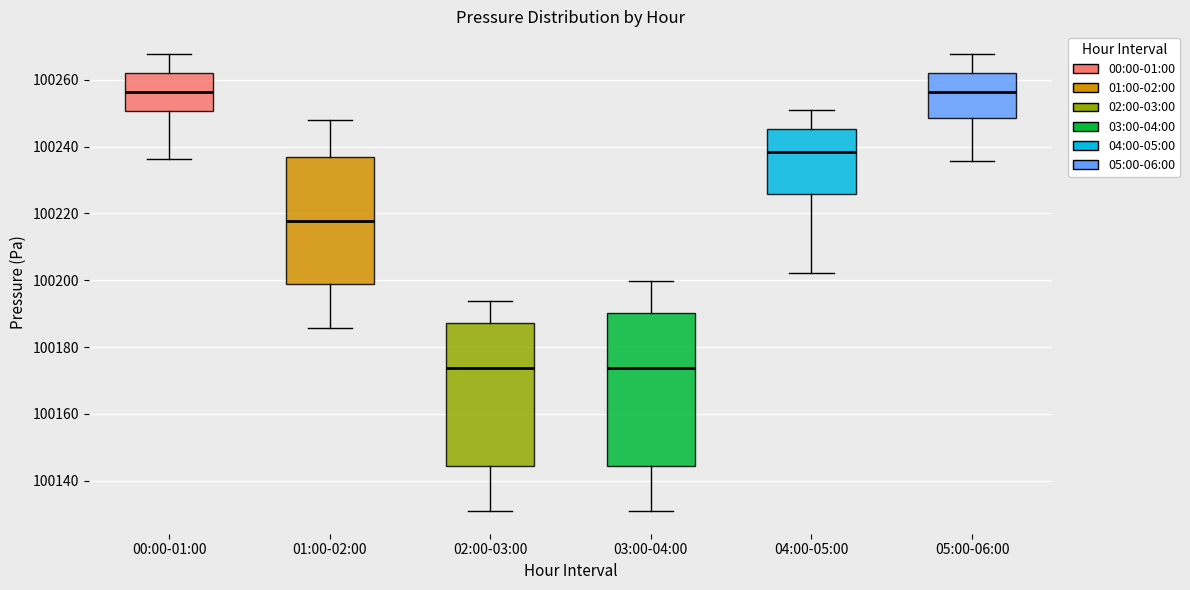

Which box is the tallest, from its lower edge to its upper edge?

03:00-04:00